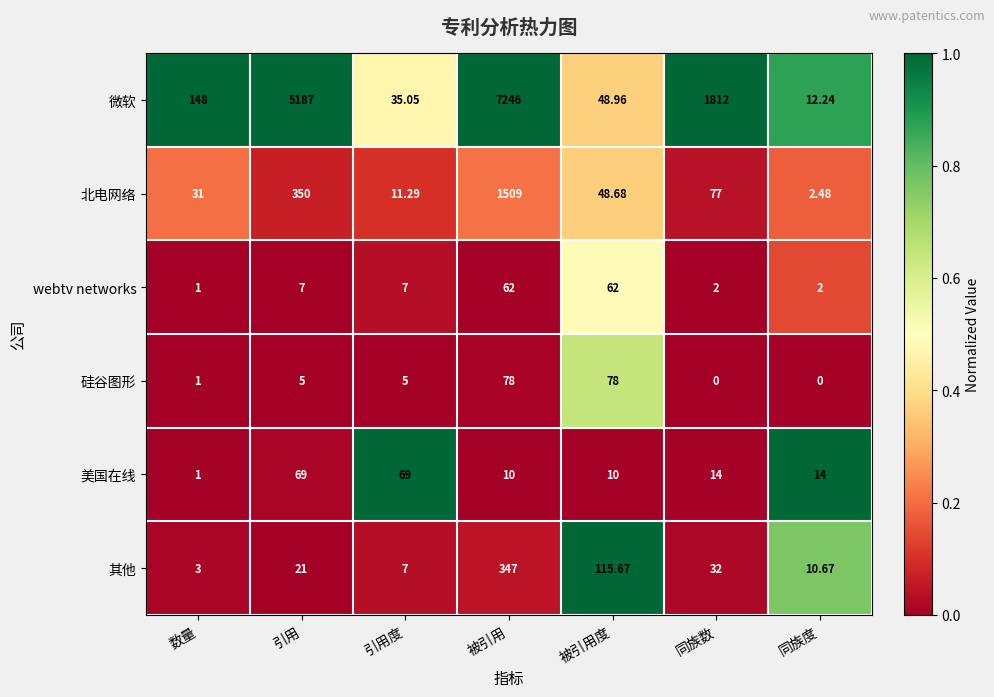

List the series in order of their peak value, lowest first.

webtv networks, 美国在线, 硅谷图形, 其他, 北电网络, 微软